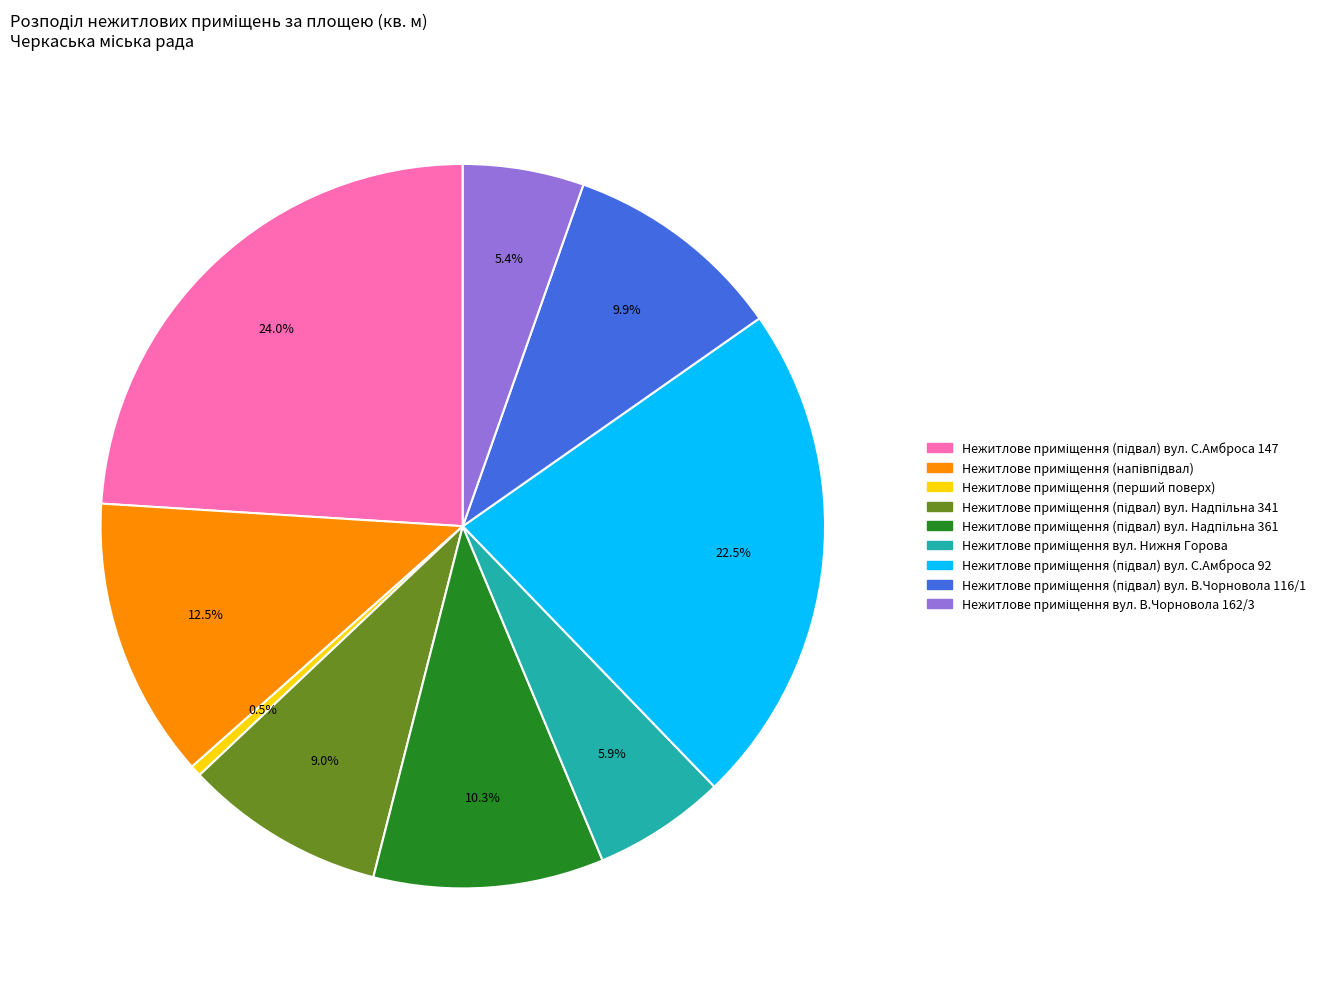

Count the number of slices in the pie.

9